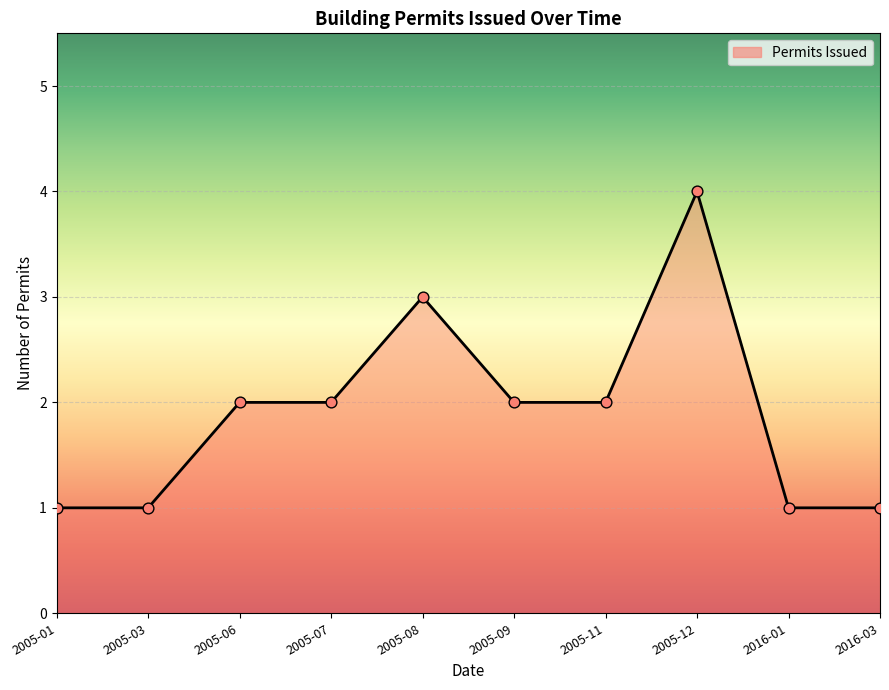

Between 2005-01 and 2005-12, which is larger?

2005-12